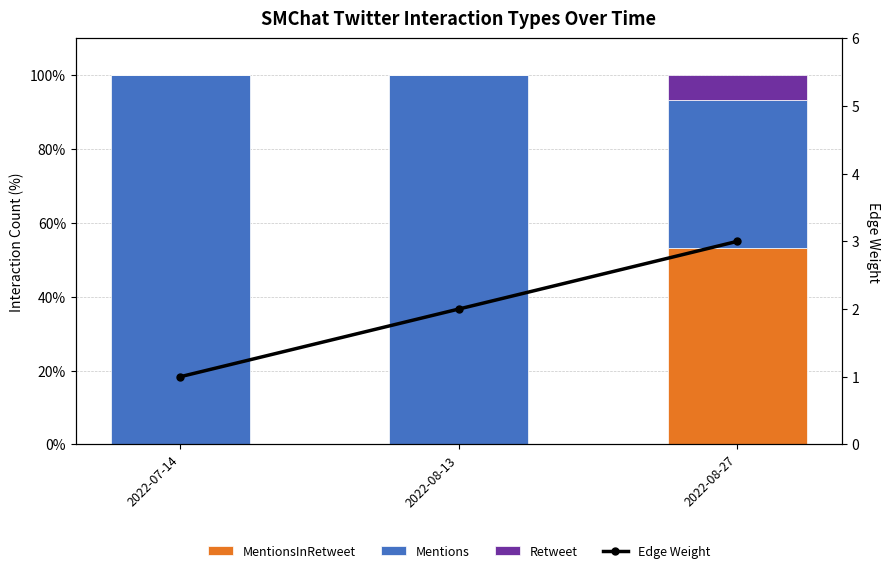

Which series has the widest spread of values?

Mentions